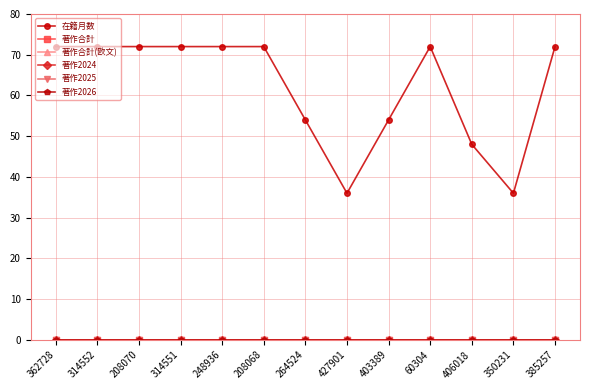

What is the label of the 2nd point from the left?

314552